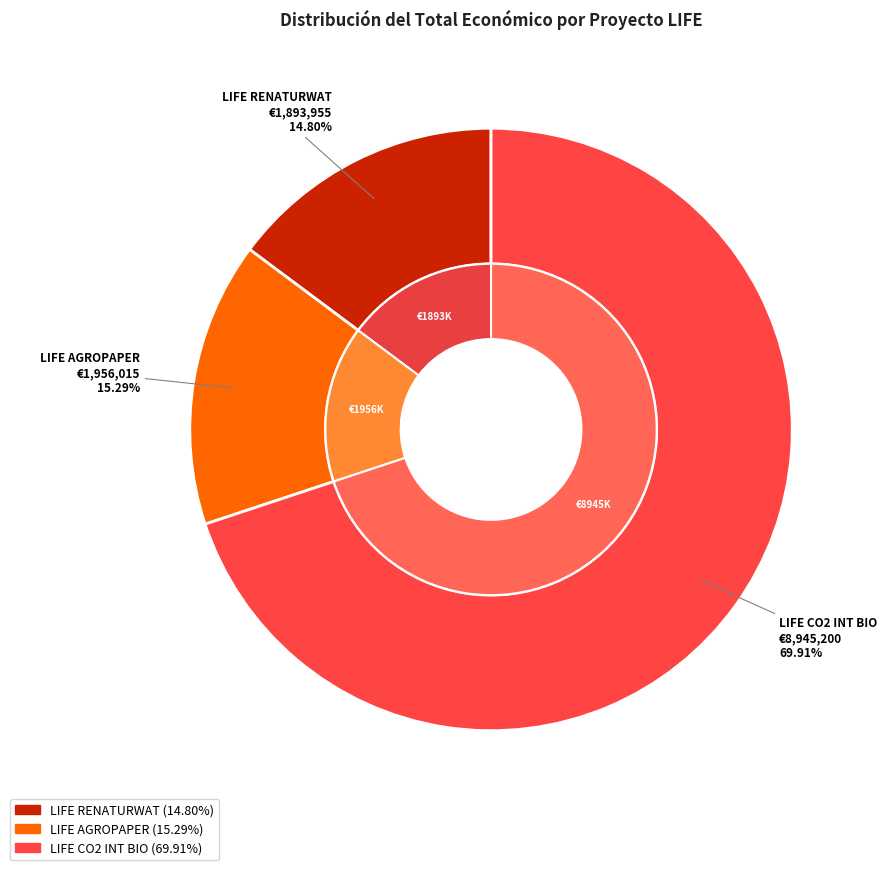

Which slice is the smallest?

LIFE RENATURWAT